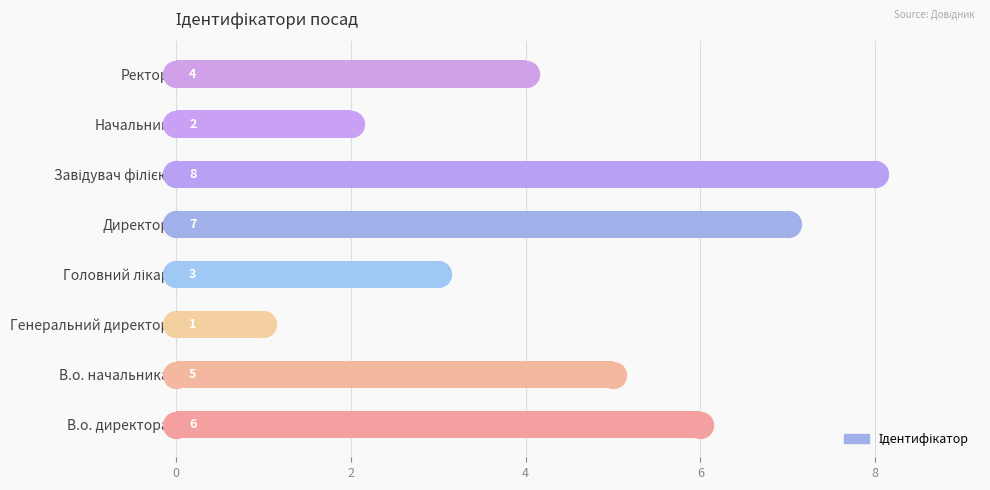

Reading bottom to top, what are all the values shown in this chart?

6	5	1	3	7	8	2	4